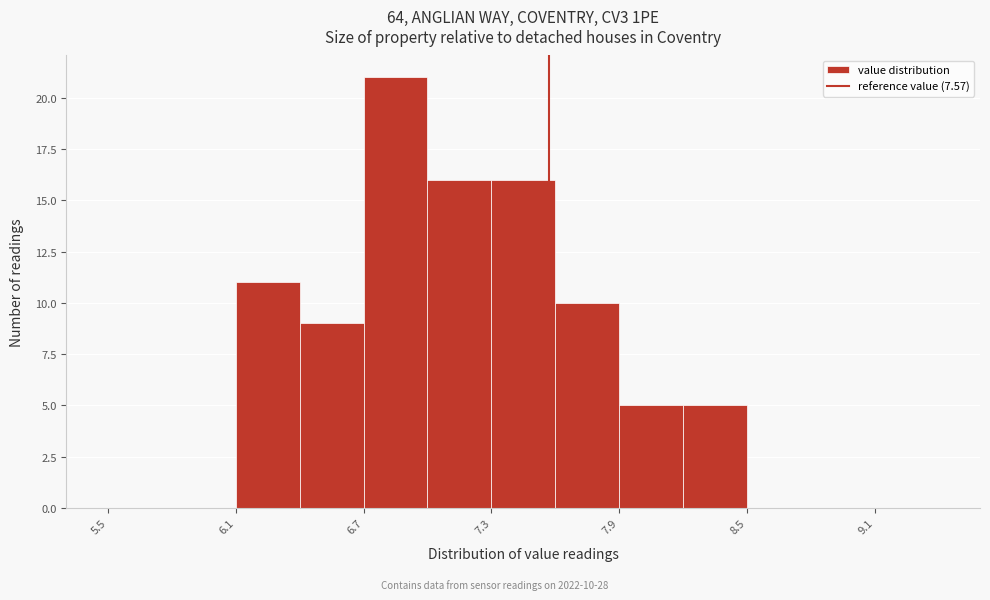

Read against the x-axis, roughly where is the centre of the tallest bar?

6.9